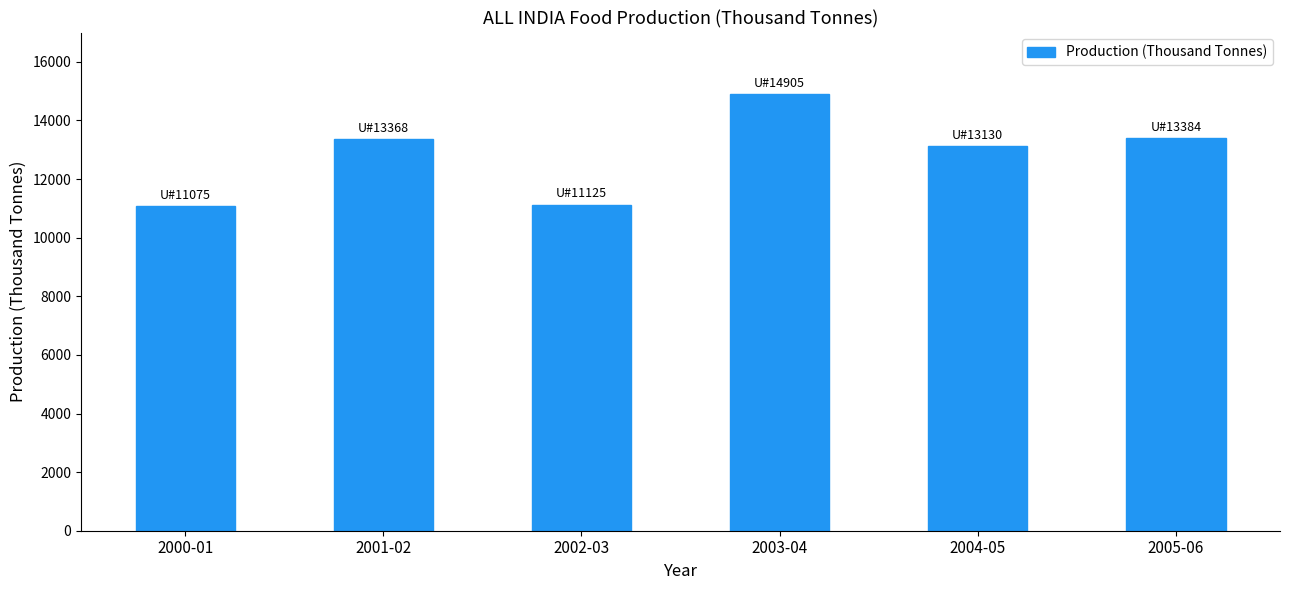

Which has a higher value, 2001-02 or 2003-04?

2003-04